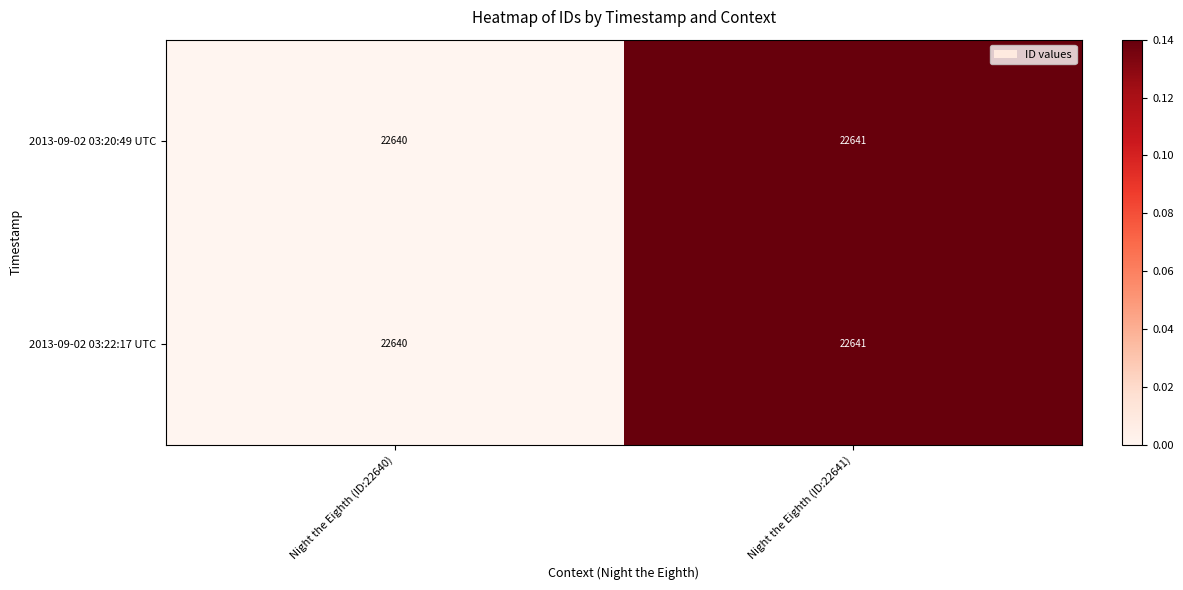

List the labels in order of 2013-09-02 03:22:17 UTC value, smallest first.

Night the Eighth (ID:22640), Night the Eighth (ID:22641)